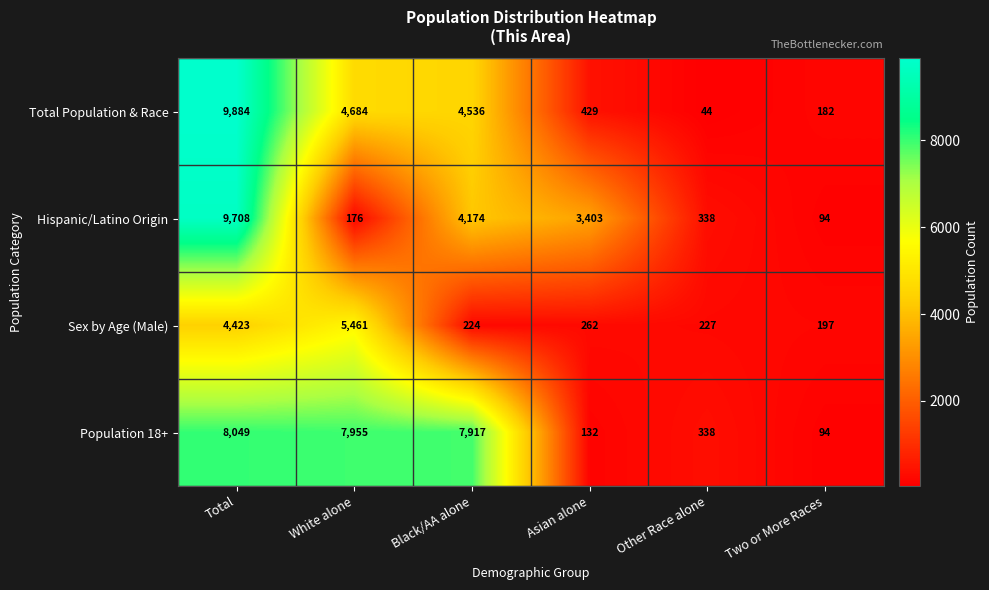

Reading left to right, what are all the values shown in this chart?

Total Population & Race: Total=9884	White alone=4684	Black/AA alone=4536	Asian alone=429	Other Race alone=44	Two or More Races=182
Hispanic/Latino Origin: Total=9708	White alone=176	Black/AA alone=4174	Asian alone=3403	Other Race alone=338	Two or More Races=94
Sex by Age (Male): Total=4423	White alone=5461	Black/AA alone=224	Asian alone=262	Other Race alone=227	Two or More Races=197
Population 18+: Total=8049	White alone=7955	Black/AA alone=7917	Asian alone=132	Other Race alone=338	Two or More Races=94